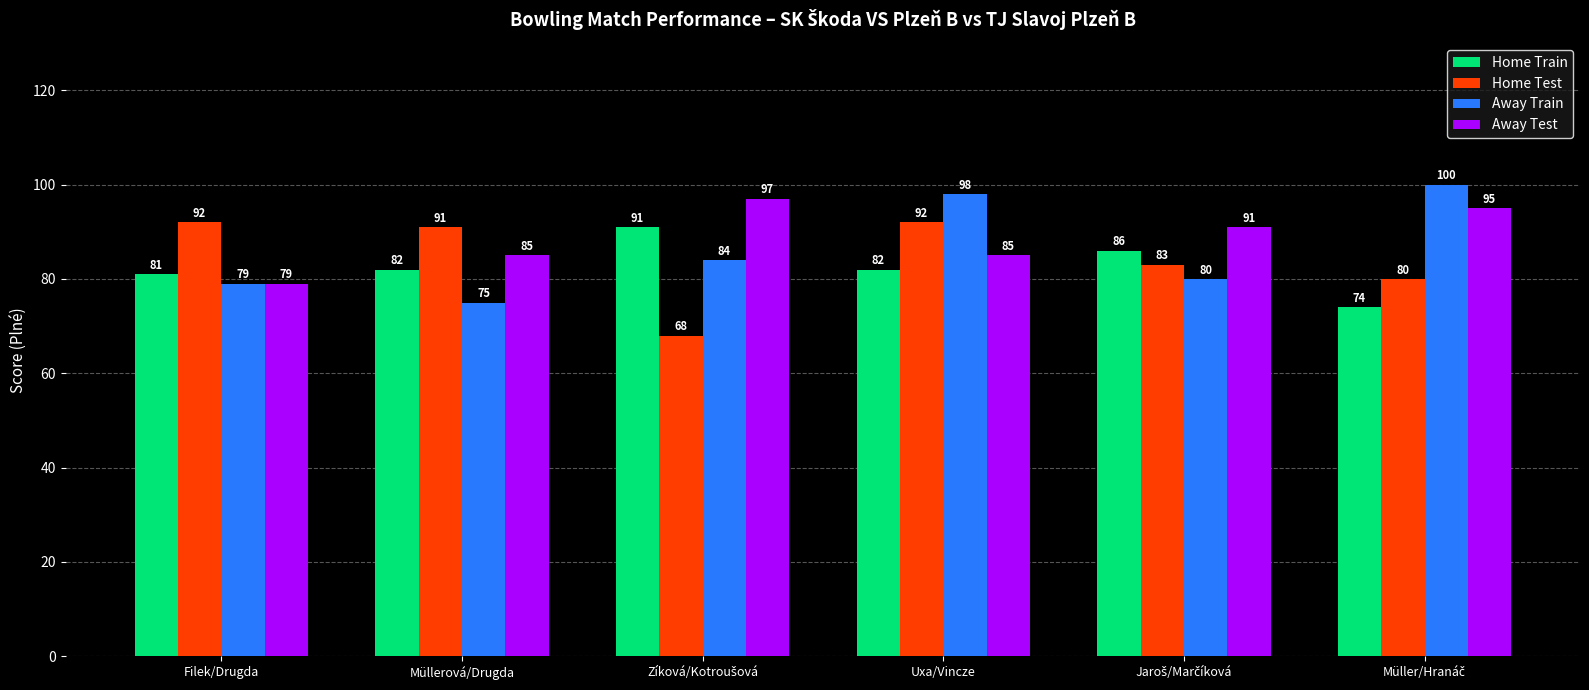

What value does the Away Test series have at Uxa/Vincze, to the nearest 5?

85